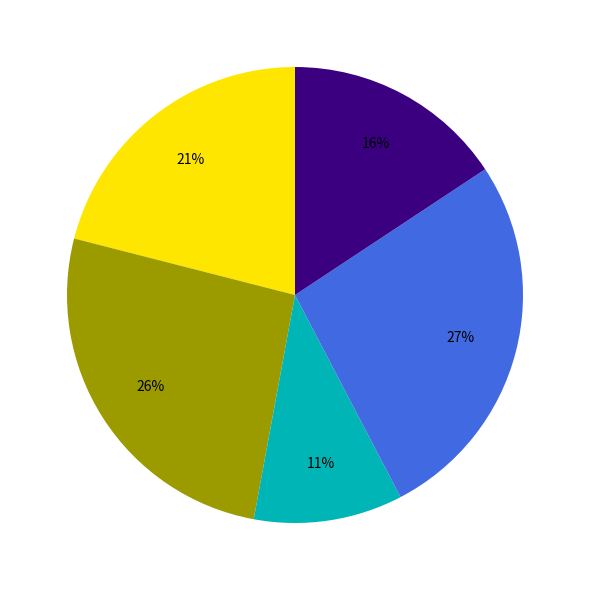

Is there any slice that represents more than half of the pie?

No